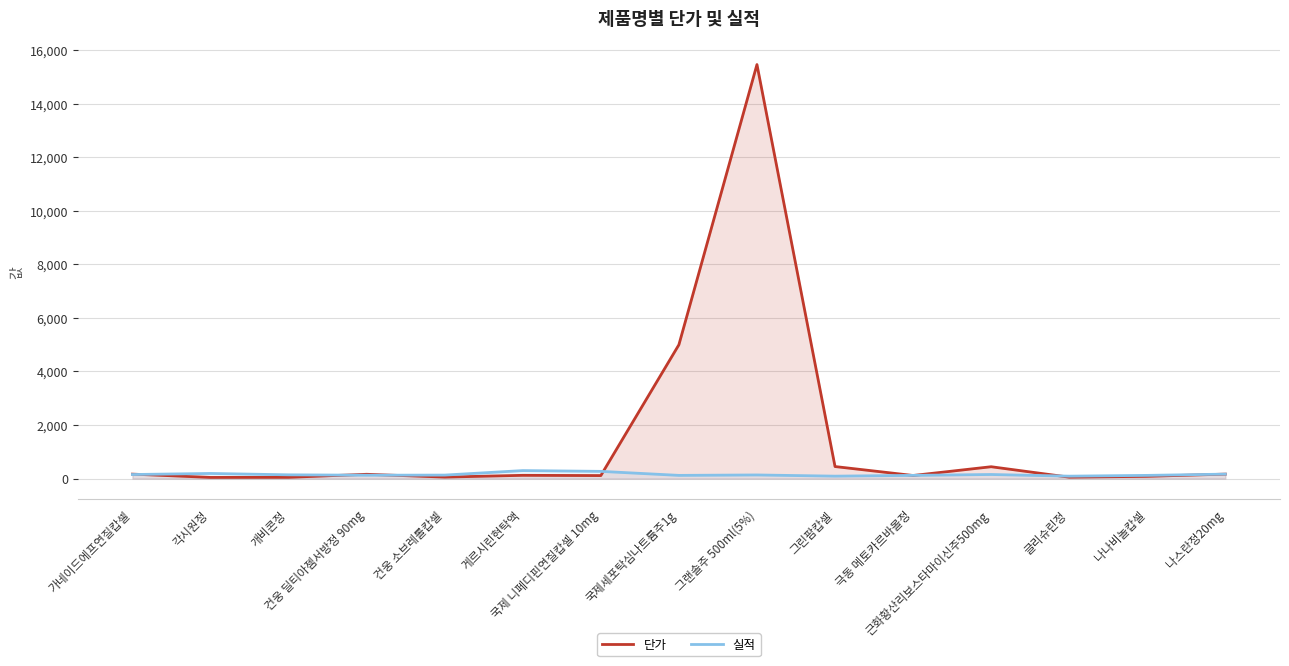

What is the label of the 3rd point from the right?

글리슈린정